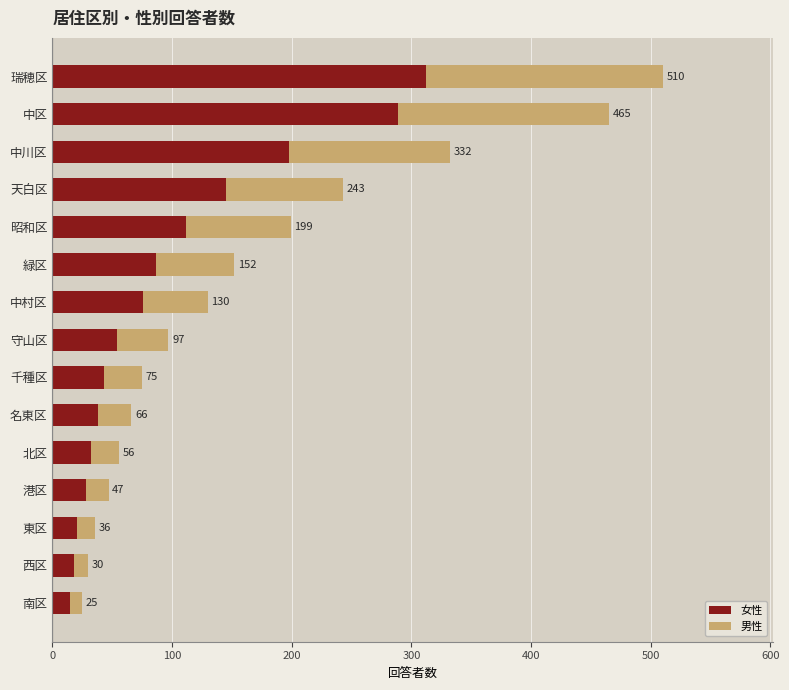

What is the difference between the maximum and second lowest values in the 男性 series?

186